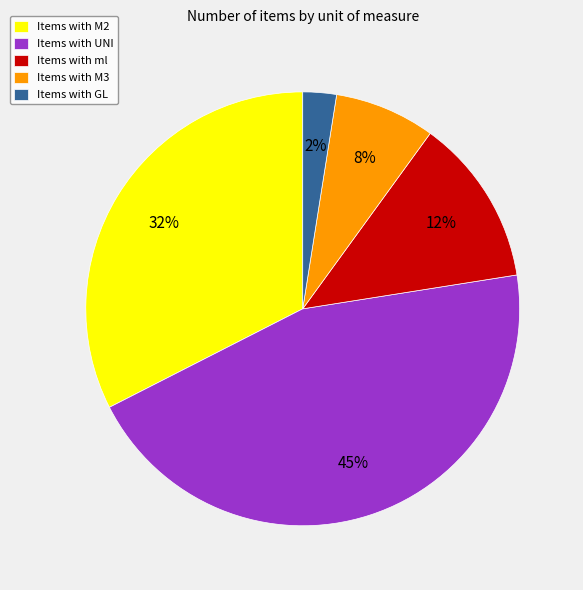

Is the sum of Items with GL and Items with ml greater than half?

No